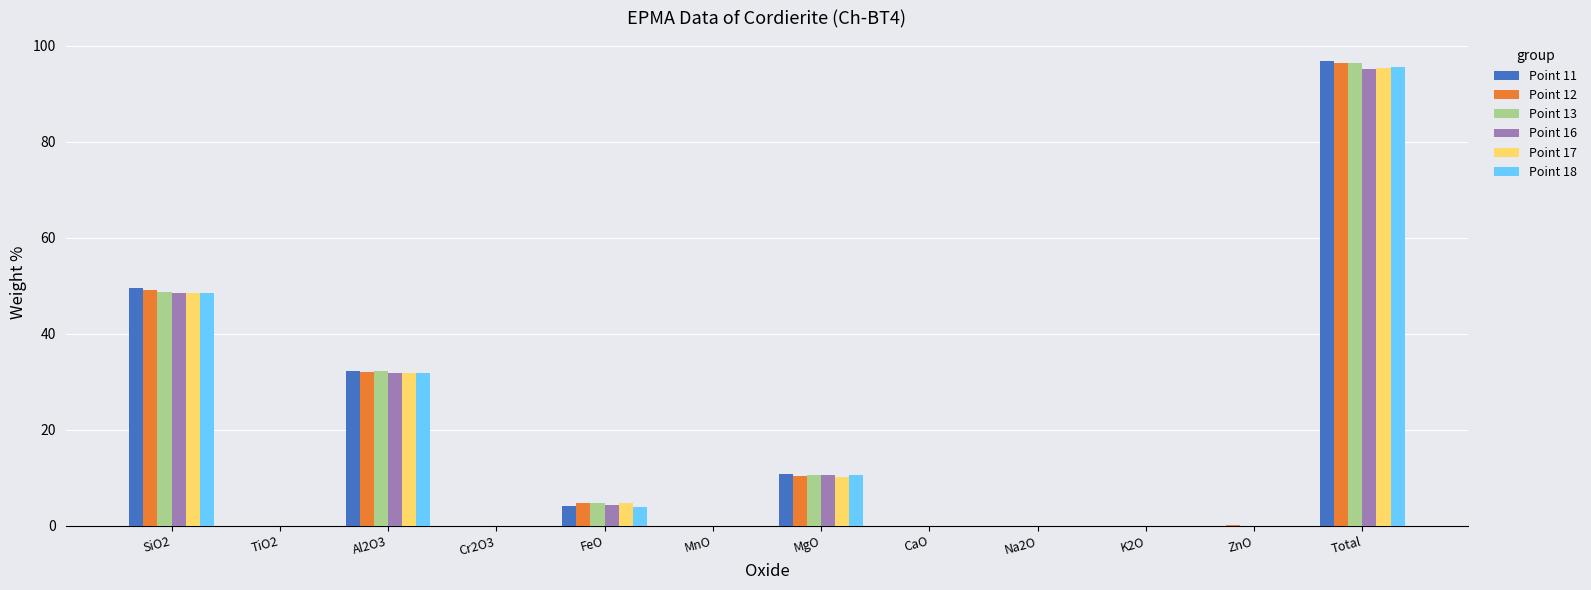

What is the approximate value of Point 16 at FeO?

4.3